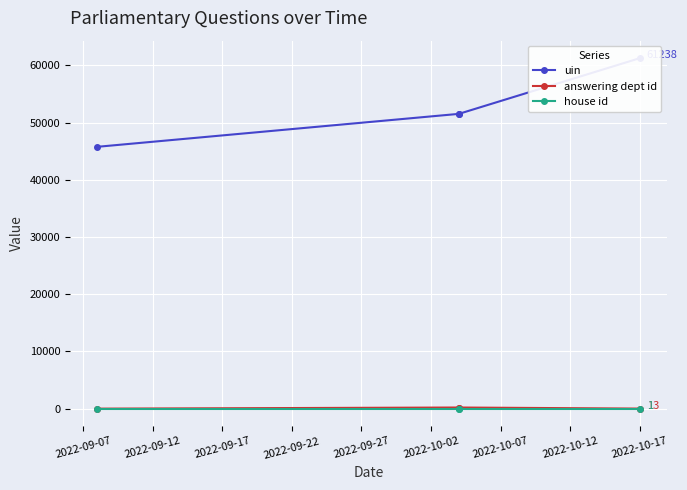

True or false: uin has more than 0 interior local peaks.

False